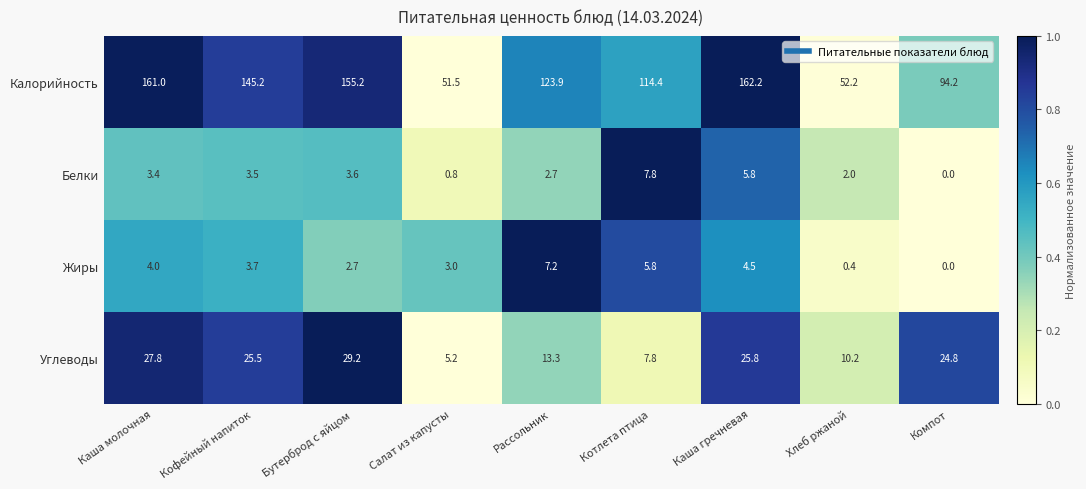

What is the maximum value shown in the chart?

162.2